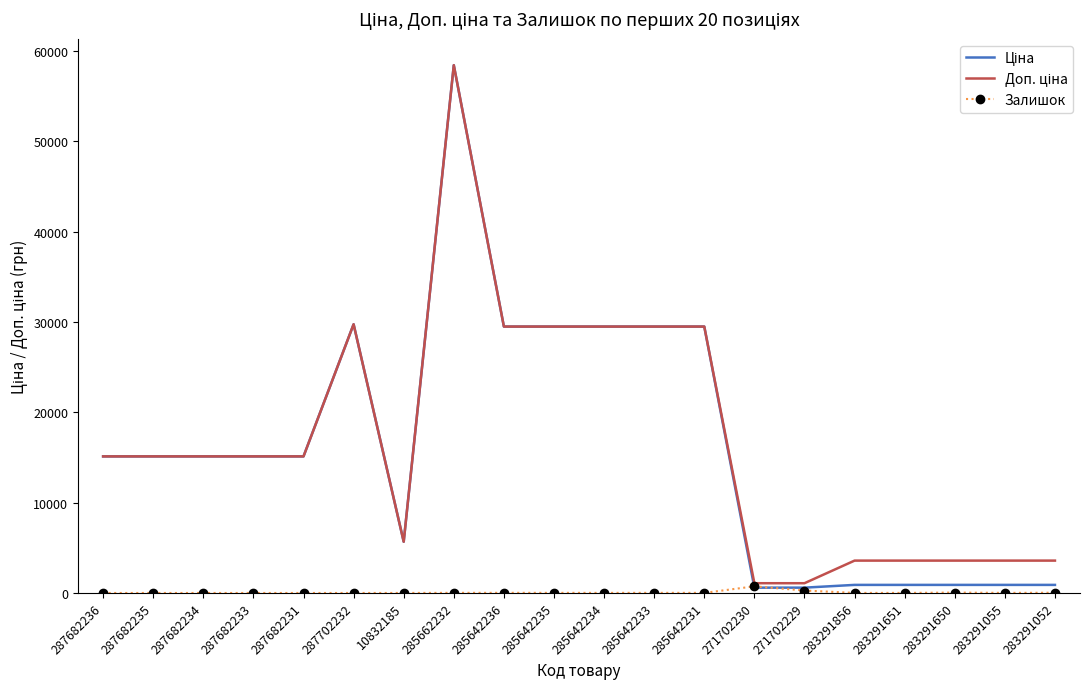

What is the maximum value shown in the chart?

58426.5